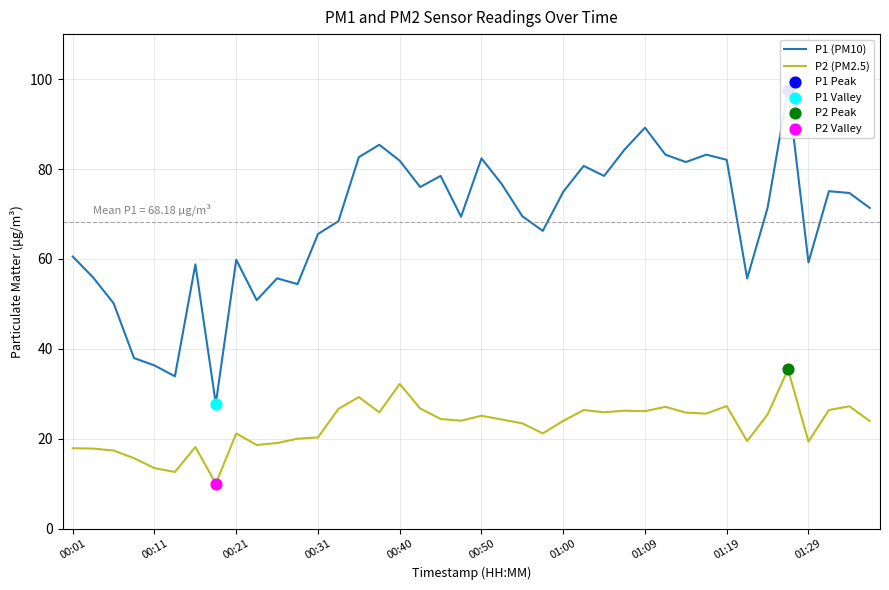

Which series reaches the maximum Y coordinate?

P1 (PM10)